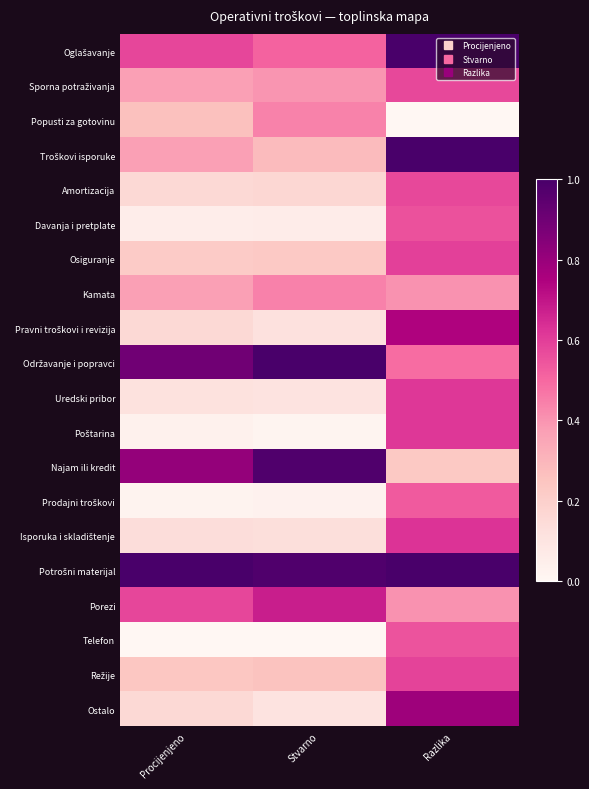

How many series are shown in this chart?

20